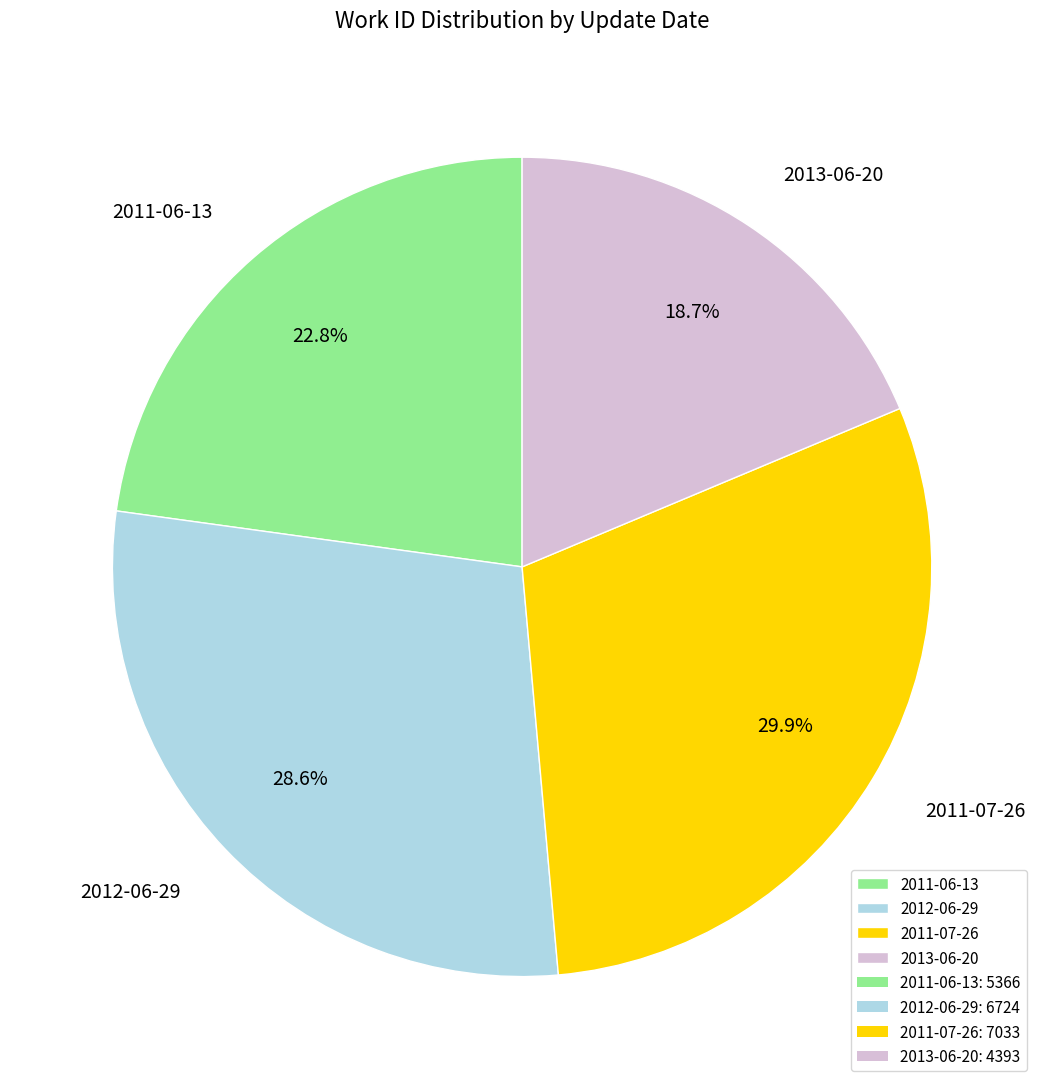

What is the smallest slice in the pie chart?

2013-06-20